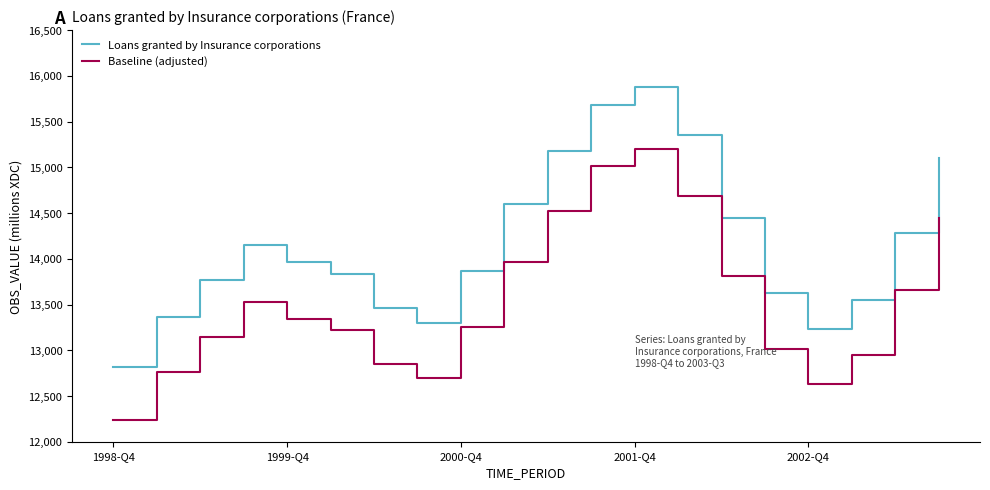

What is the difference between the maximum and minimum values in the Baseline (adjusted) series?

2964.3